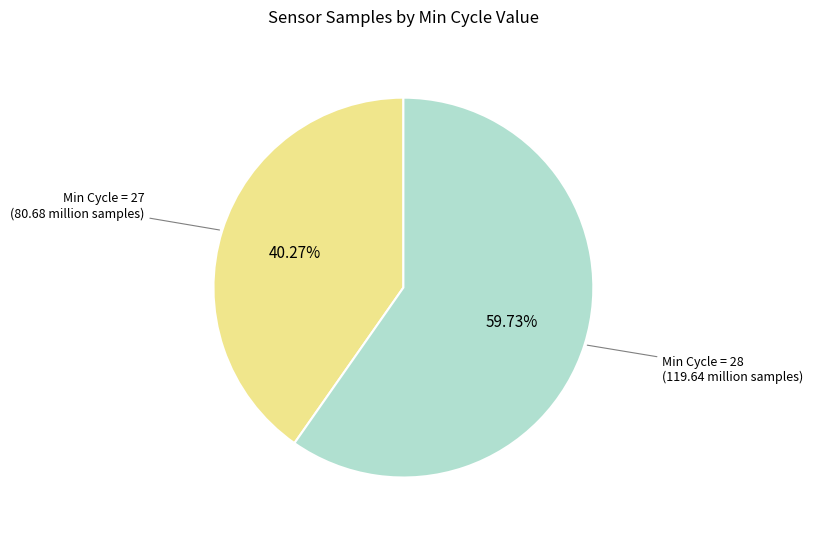

Is there a majority slice in this chart?

Yes